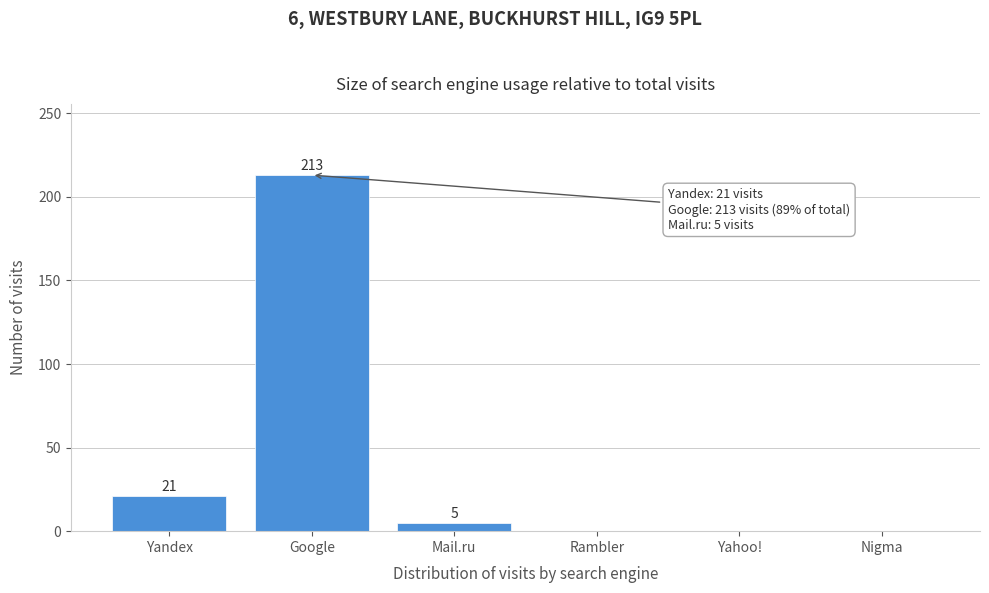

Reading right to left, what are all the values shown in this chart?

Nigma=0	Yahoo!=0	Rambler=0	Mail.ru=5	Google=213	Yandex=21